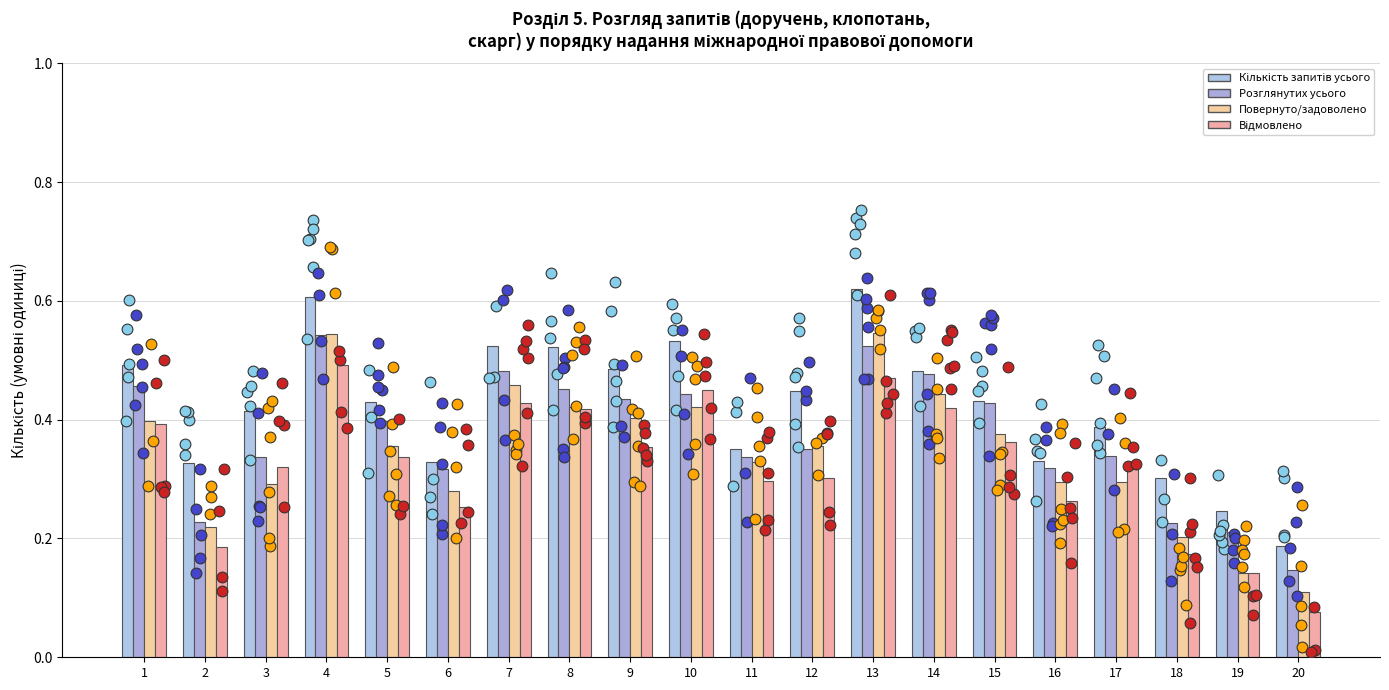

Which series reaches the minimum Y coordinate?

Відмовлено